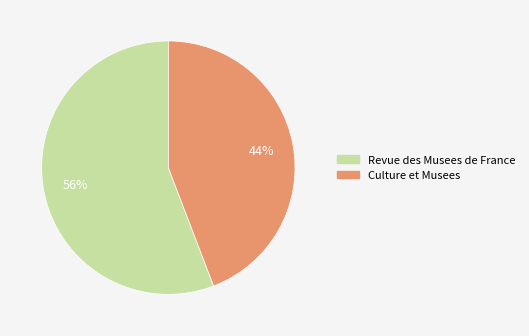

Is the sum of Revue des Musees de France and Culture et Musees greater than half?

Yes